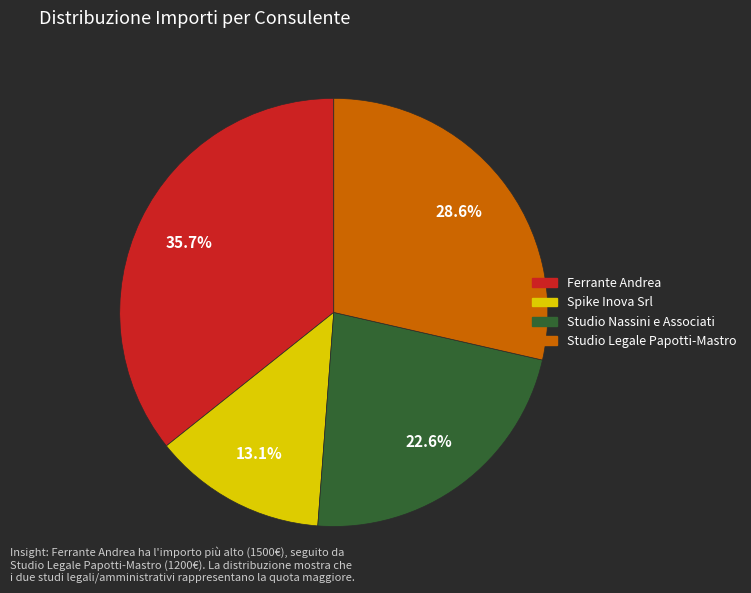

Rank the categories by value from lowest to highest.

Spike Inova Srl, Studio Nassini e Associati, Studio Legale Papotti-Mastro, Ferrante Andrea